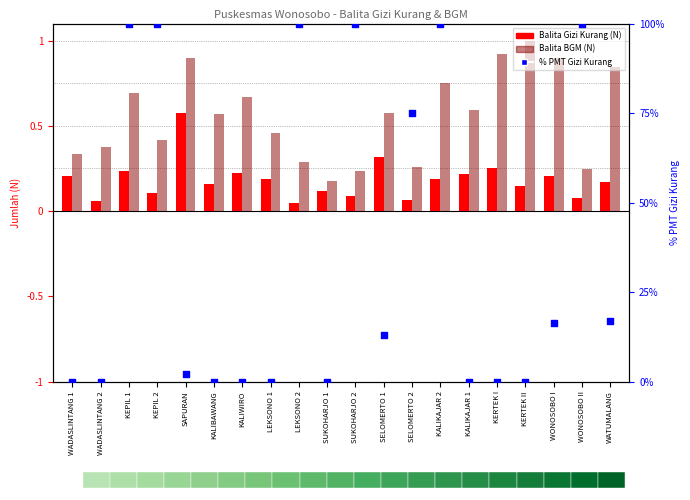

Is the value of % PMT Gizi Kurang at KALIKAJAR 2 greater than the value of Balita BGM (N) at SAPURAN?

Yes